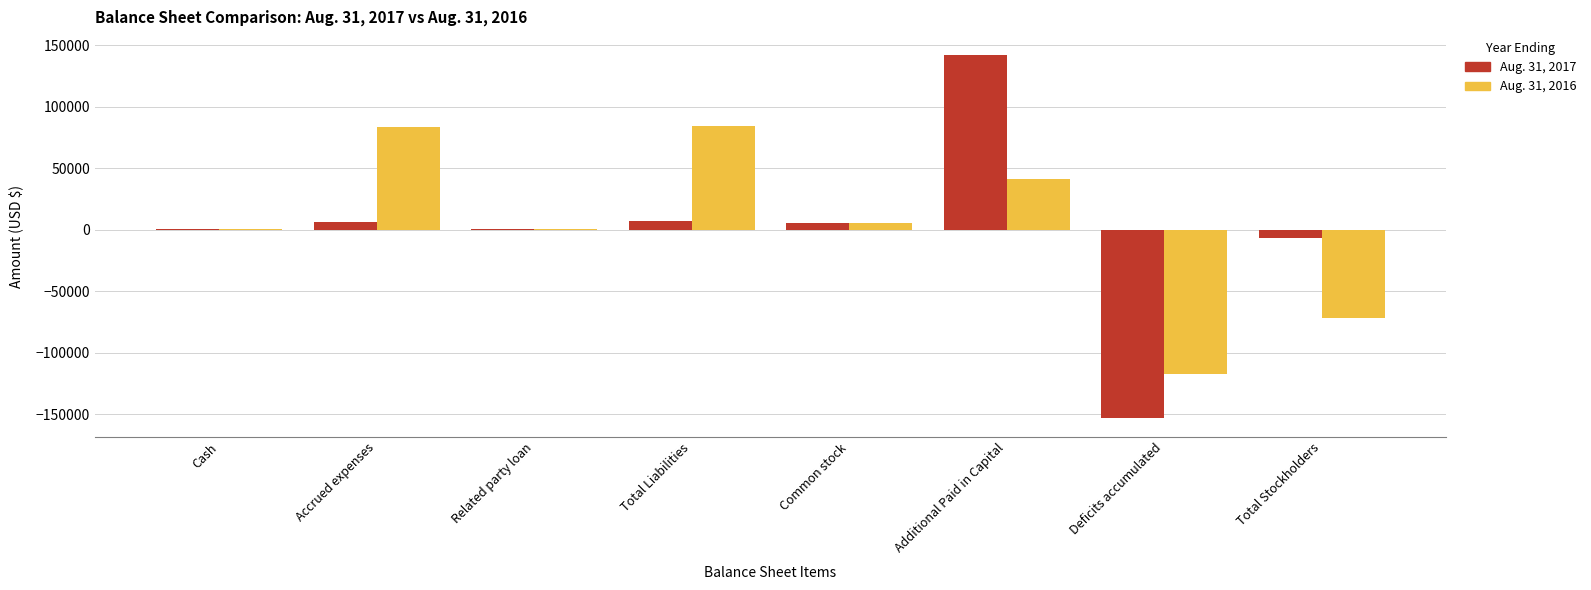

At which category is the sum across all series the highest?

Additional Paid in Capital